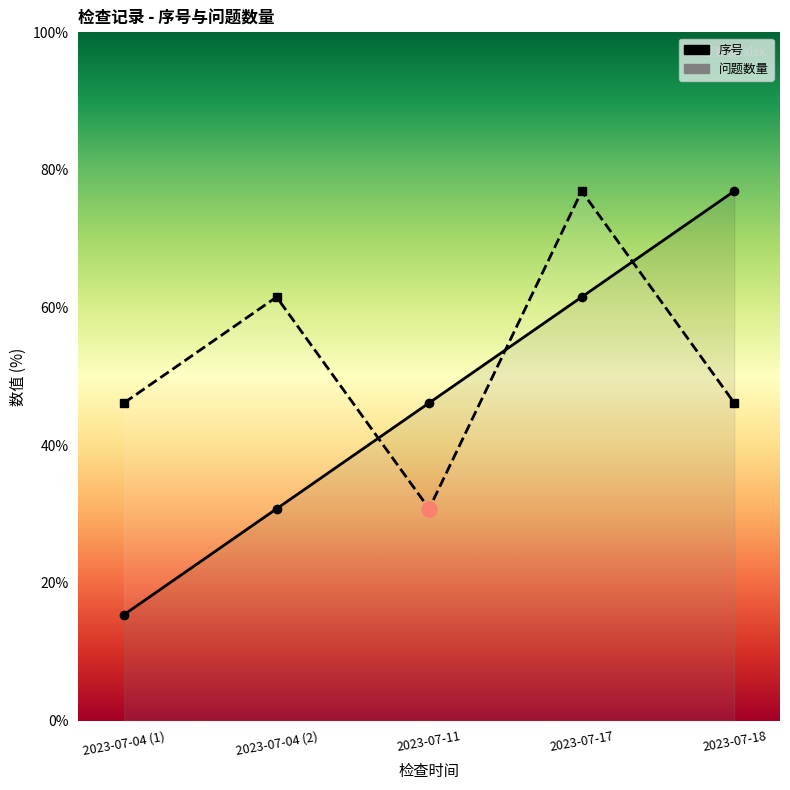

Which series reaches the minimum Y coordinate?

序号